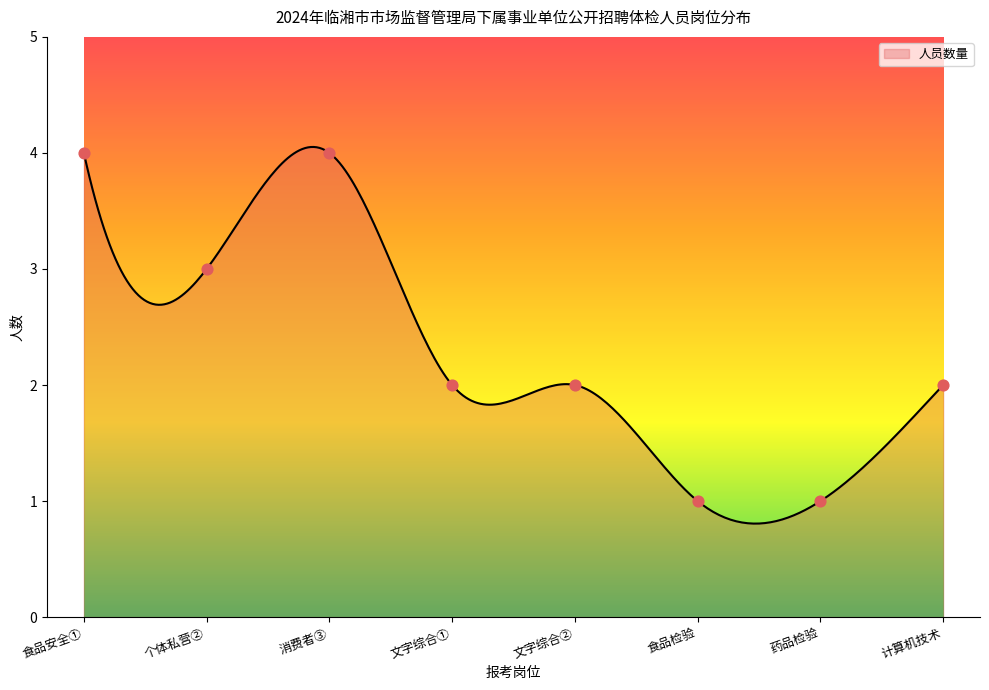

What is the highest value of the 人员数量 series?

4.1